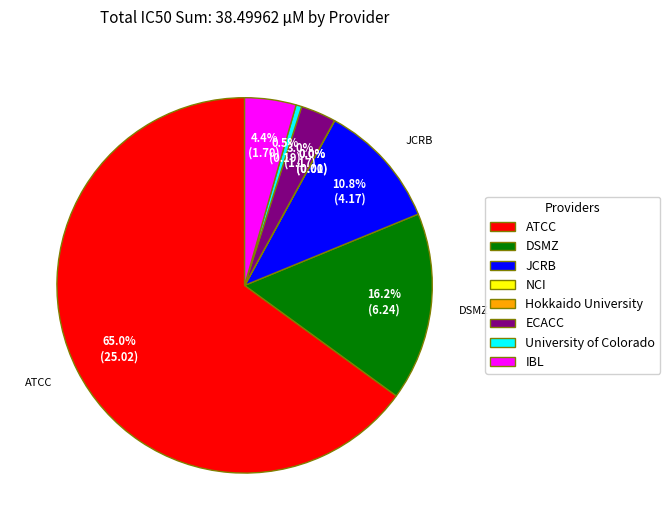

Is there a majority slice in this chart?

Yes